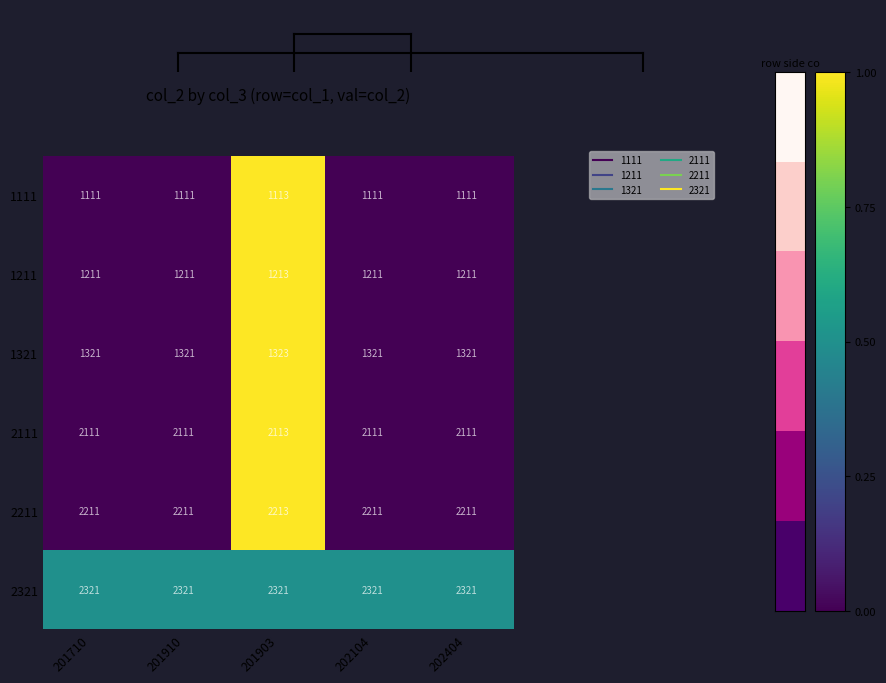

Is it true that 2321 equals 1558 at 201903?

False